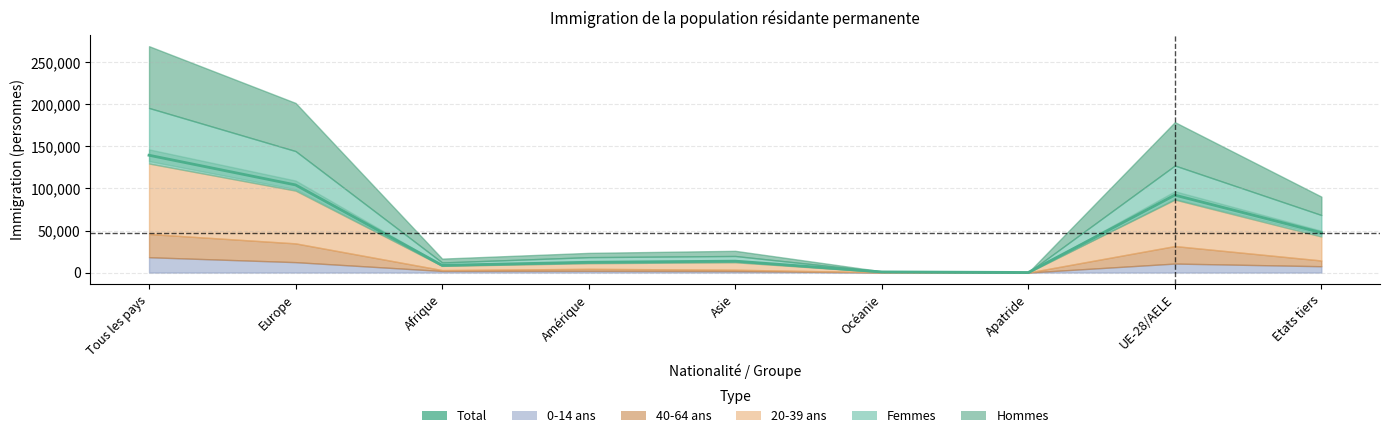

What is the minimum value shown in the chart?

110